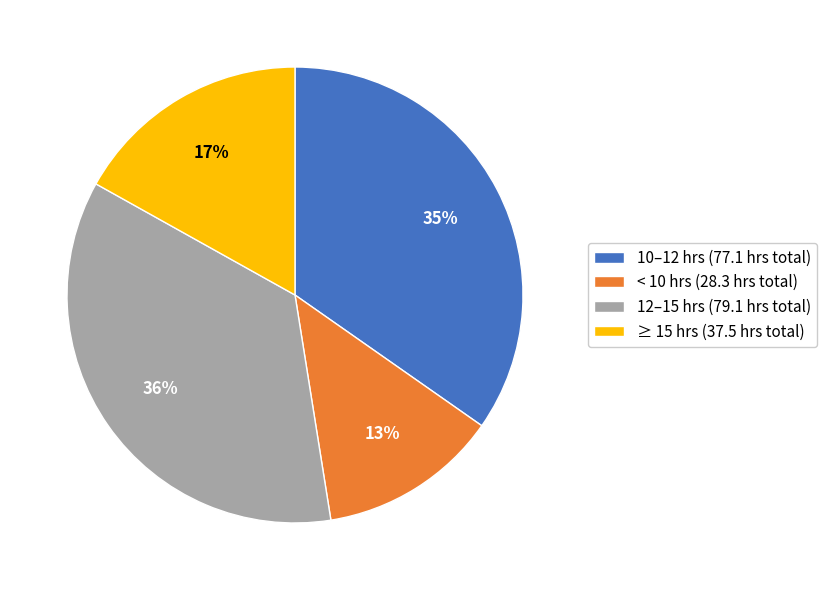

The ≥ 15 hrs (37.5 hrs total) slice represents 17% of the pie. True or false?

True